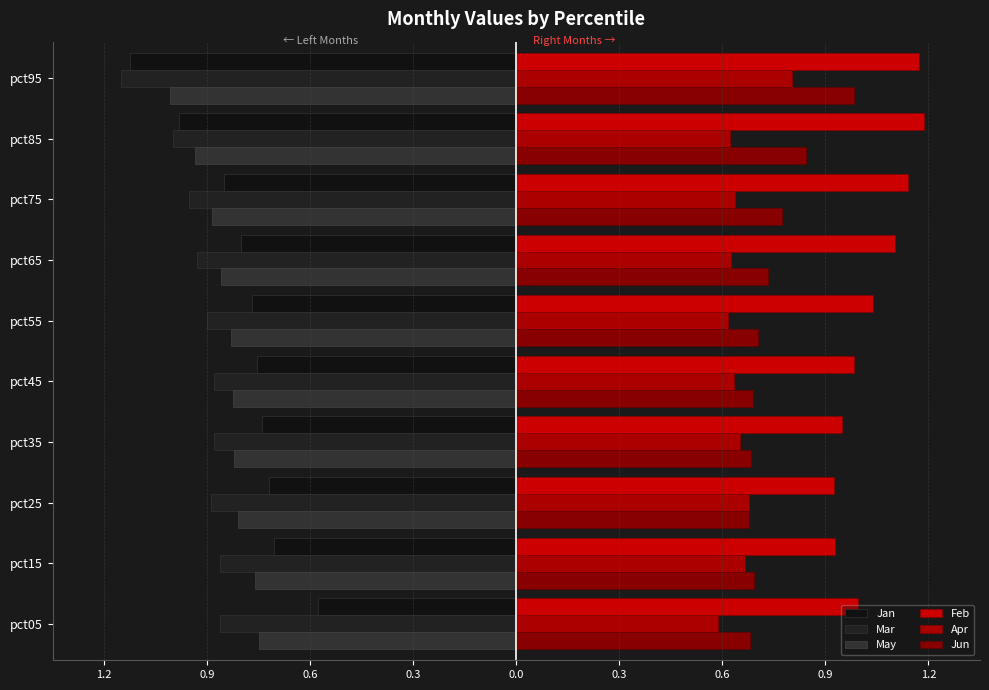

What are all the series names shown in the legend?

Jan, Mar, May, Feb, Apr, Jun